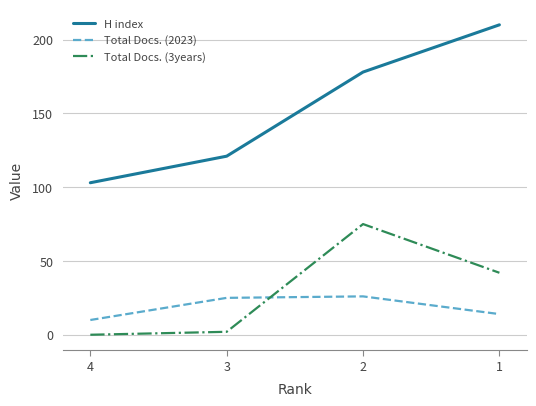

What are all the series names shown in the legend?

H index, Total Docs. (2023), Total Docs. (3years)